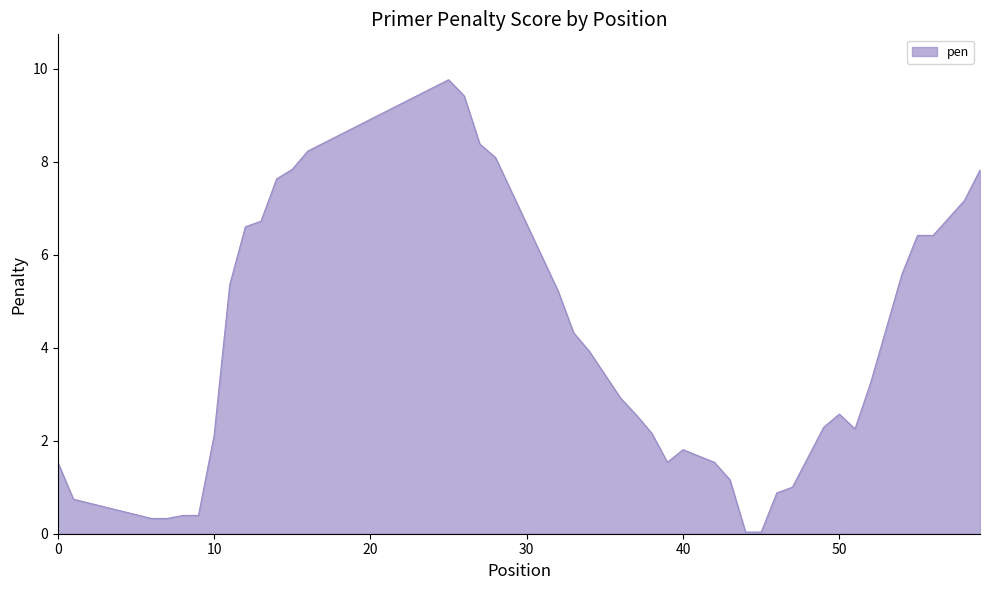

Does the chart display data point markers on the line(s)?

No